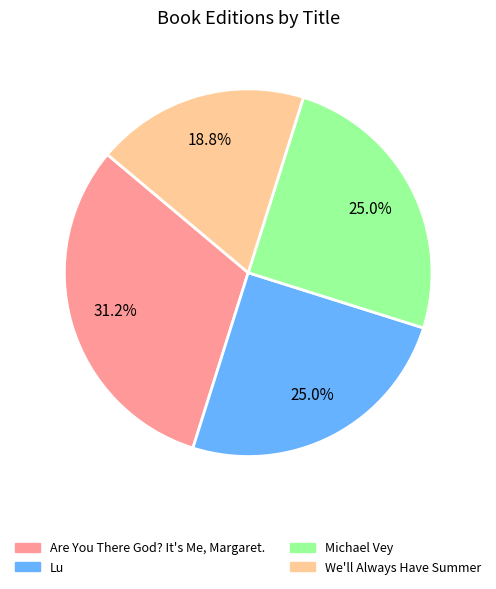

To the nearest percent, what portion does We'll Always Have Summer represent?

19%